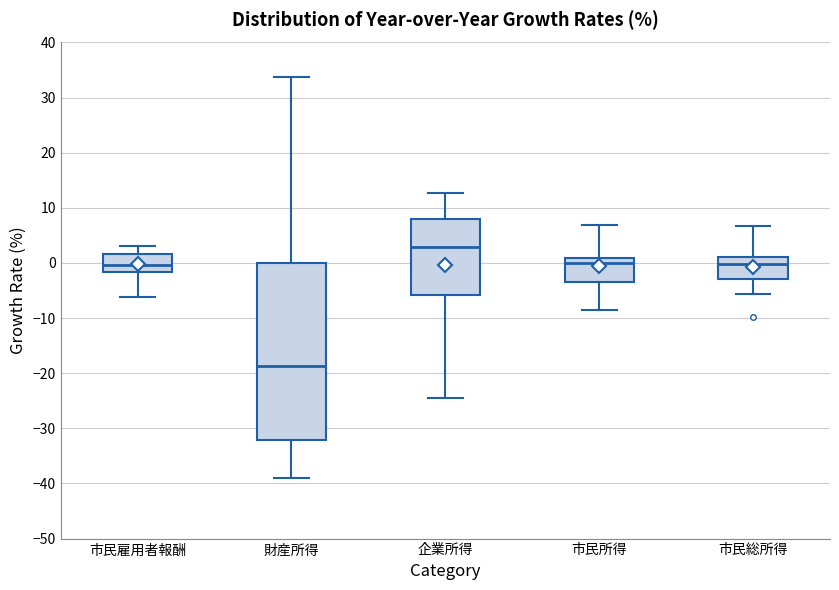

Which box is the tallest, from its lower edge to its upper edge?

財産所得